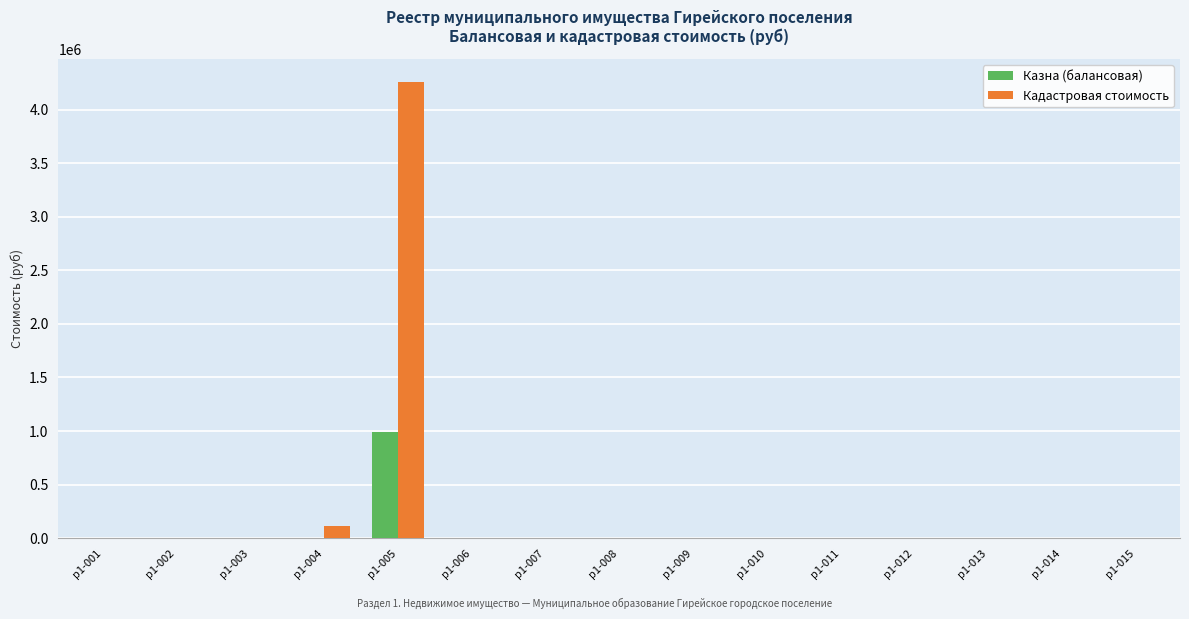

Reading right to left, list all the values displayed in this chart.

Казна (балансовая): 1.0	1.0	1.0	1.0	1.0	1.0	1.0	1.0	1.0	1.0	992932.5	1.0	1.0	1.0	1.0
Кадастровая стоимость: 0.0	0.0	0.0	0.0	0.0	0.0	0.0	0.0	0.0	0.0	4262231.3	111485.8	0.0	0.0	0.0